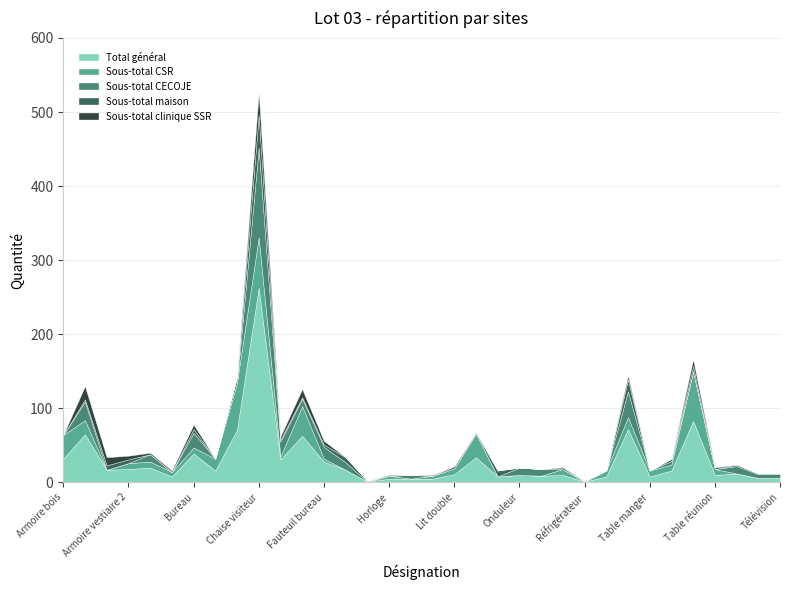

How many values in Sous-total clinique SSR are above zero?

17